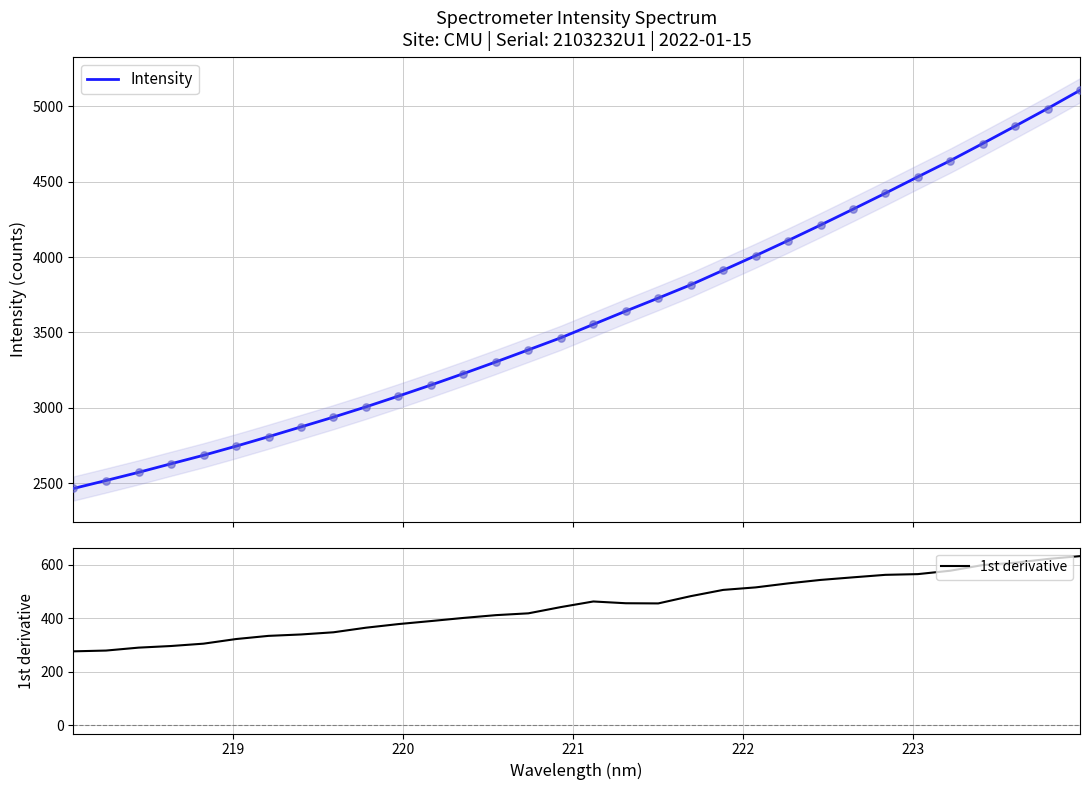

Which series has the largest total across all categories?

Intensity